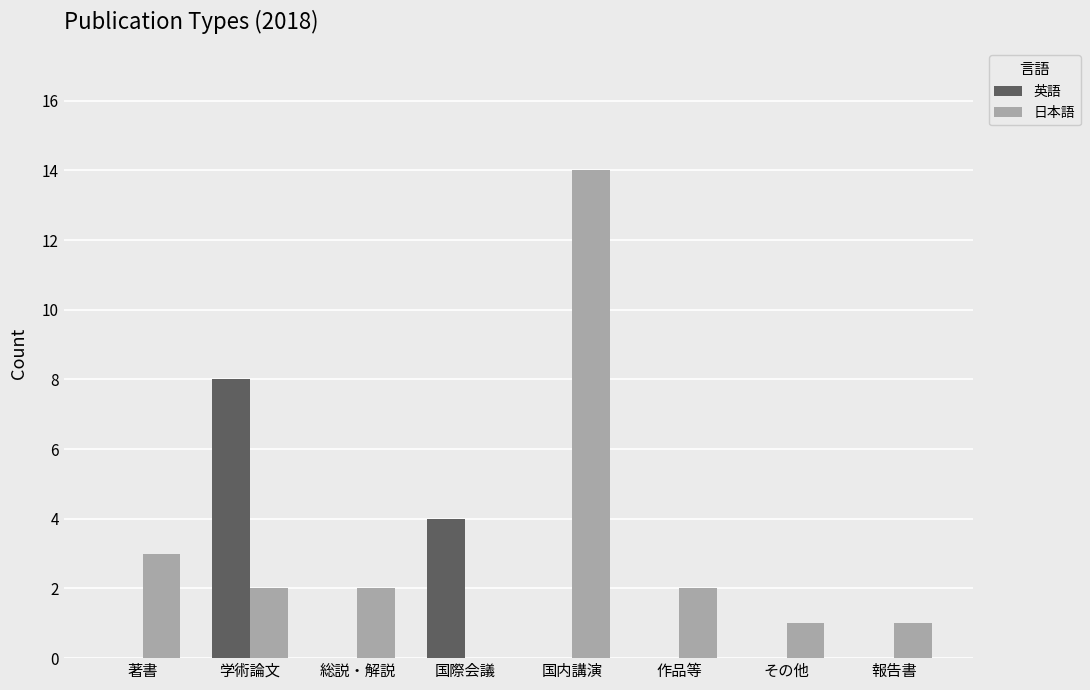

True or false: 日本語 has a value of 2 at 総説・解説.

True